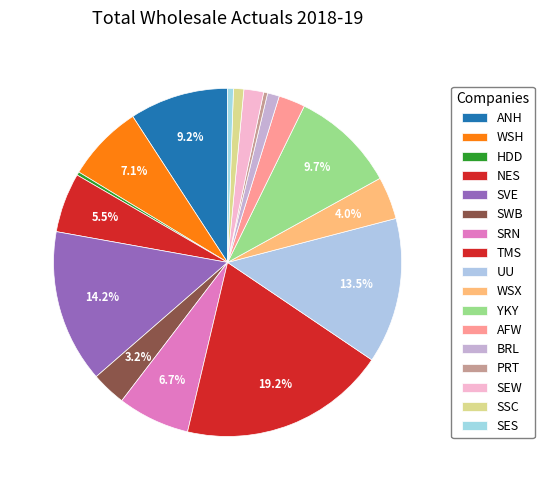

How many slices are in this pie chart?

17